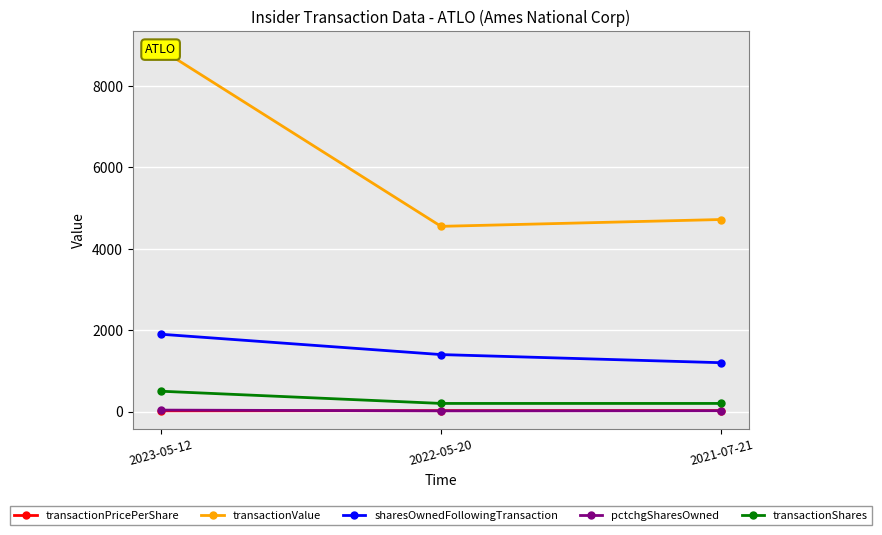

Which category has the highest value in the transactionValue series?

2023-05-12